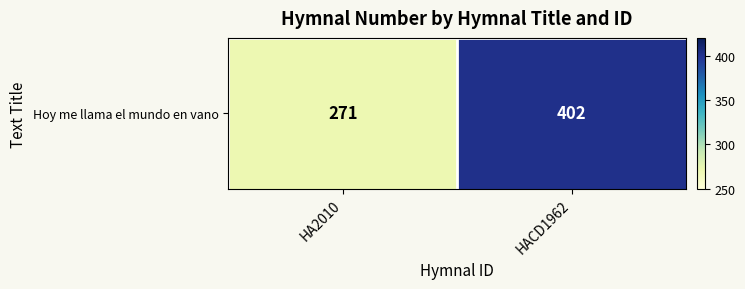

Between HA2010 and HACD1962, which is larger?

HACD1962